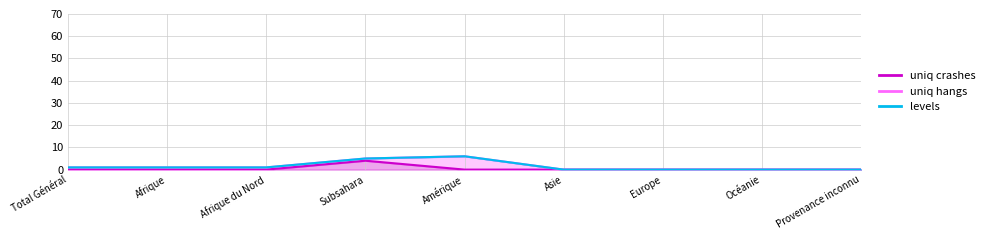

What is the label of the 7th point from the right?

Afrique du Nord